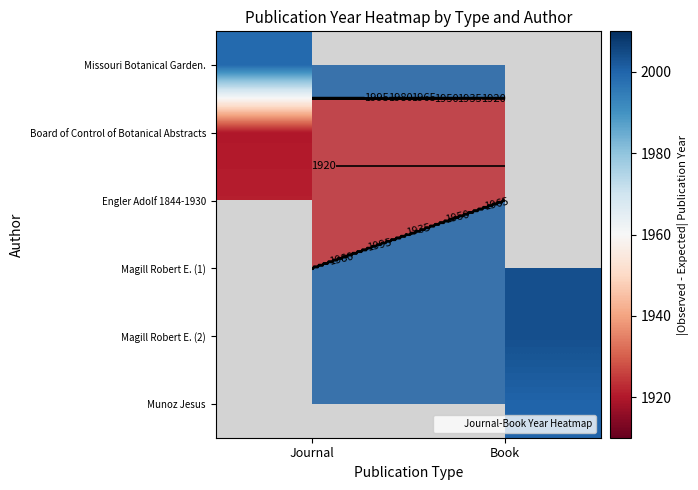

Is the value of Missouri Botanical Garden. at Journal greater than the value of Munoz Jesus at Book?

No